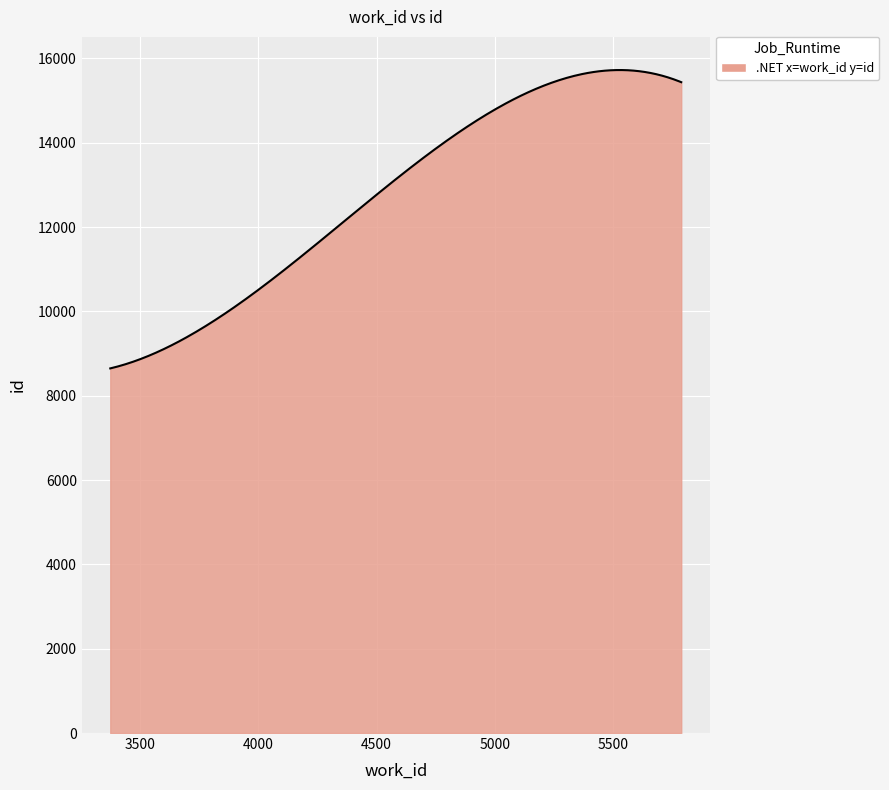

What is the difference between the maximum and minimum values?

7076.9